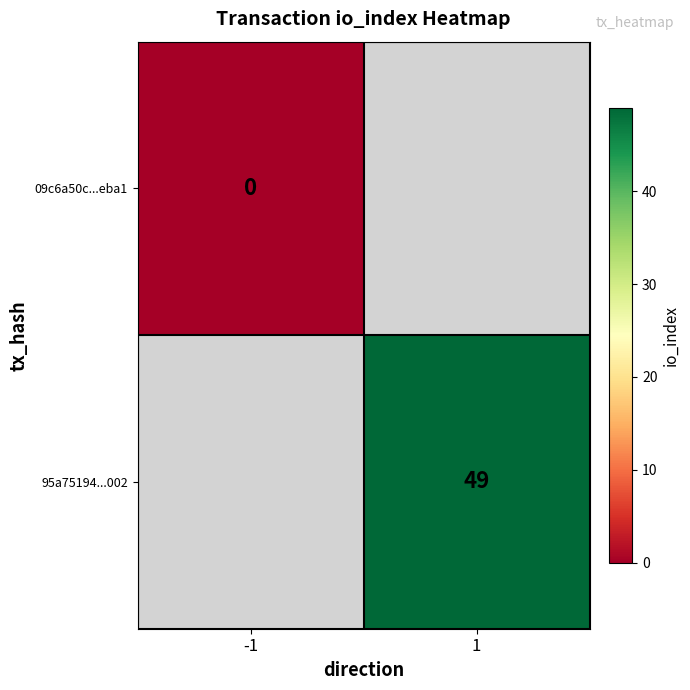

True or false: 95a75194...002 has a value of 49 at 1.

True